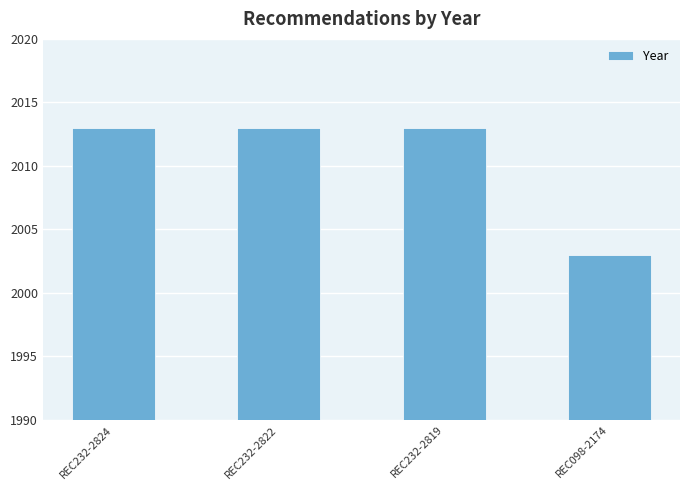

The chart shows a value of 2013 at REC232-2822. True or false?

True